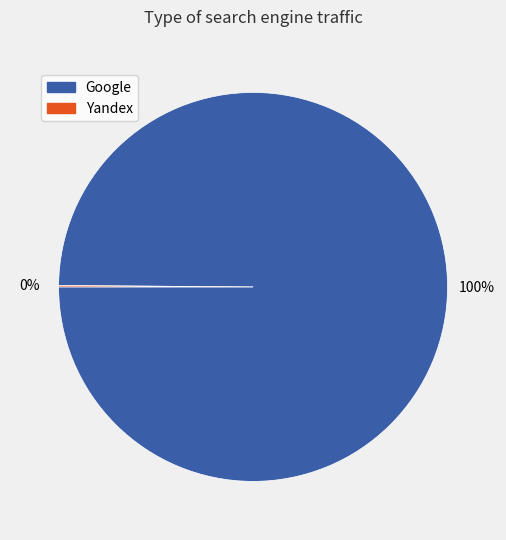

To the nearest percent, what is the average slice percentage?

50%